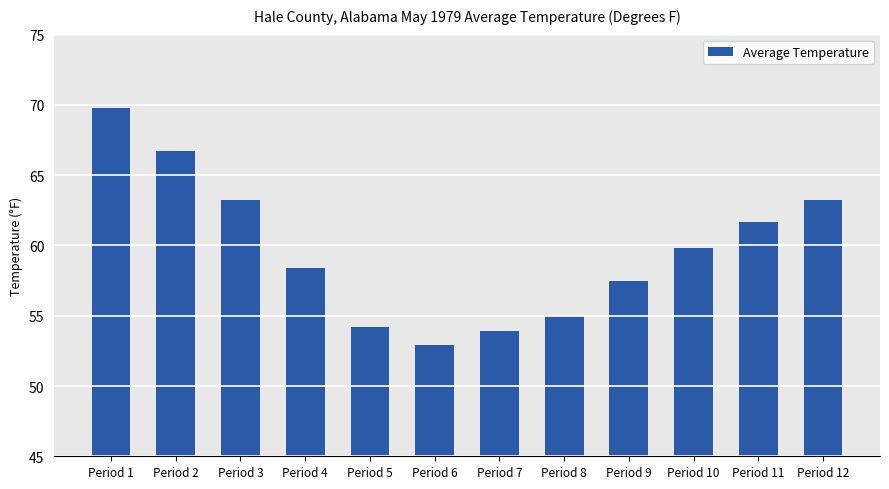

At which label does the data first exceed 59?

Period 1